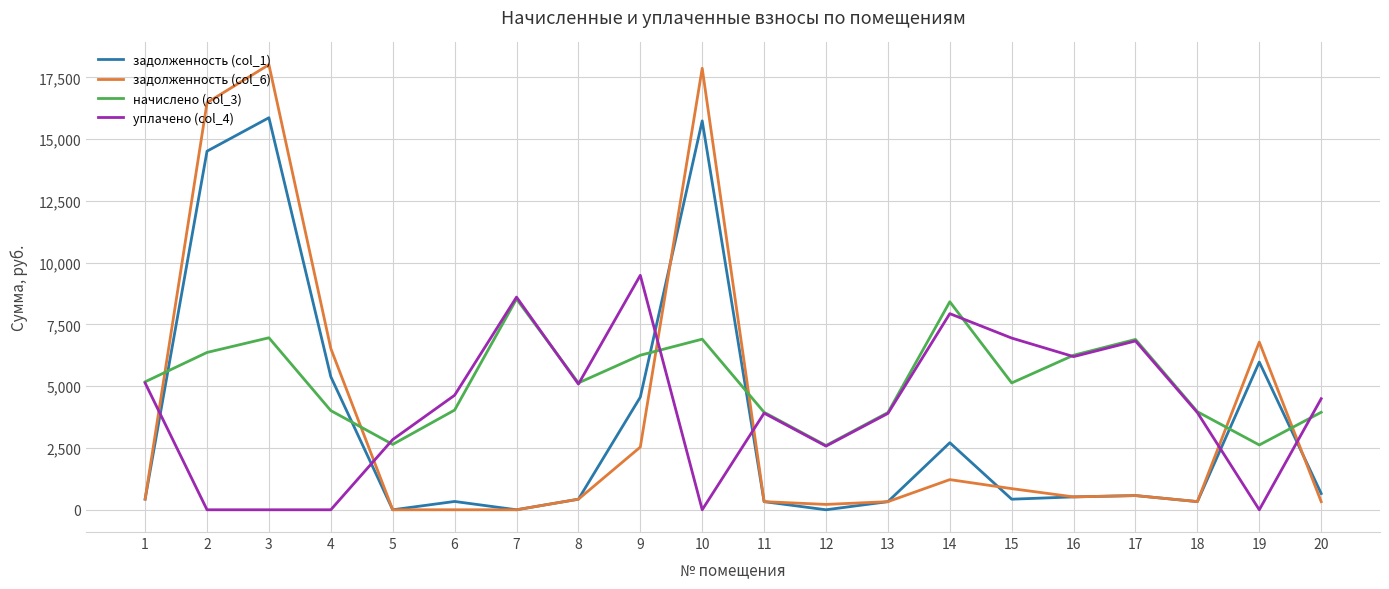

Which series ends up on top after the final intersection of уплачено (col_4) and задолженность (col_6)?

уплачено (col_4)